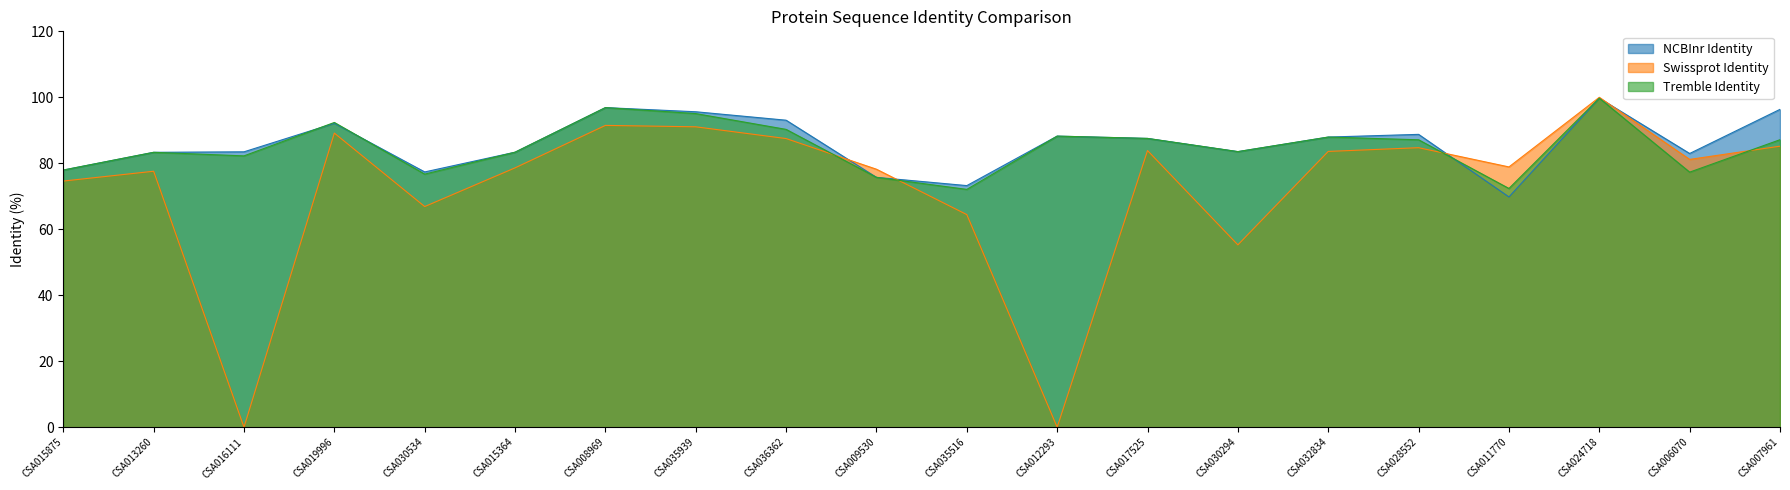

Reading right to left, transcribe all the data shown in this chart.

NCBInr Identity: CSA007961=96.3	CSA006070=83.0	CSA024718=99.7	CSA011770=69.8	CSA028552=88.8	CSA032834=88.0	CSA030294=83.5	CSA017525=87.5	CSA012293=88.2	CSA035516=73.2	CSA009530=75.7	CSA036362=93.1	CSA035939=95.6	CSA008969=96.9	CSA015364=83.4	CSA030534=77.4	CSA019996=92.1	CSA016111=83.5	CSA013260=83.3	CSA015875=78.0
Swissprot Identity: CSA007961=85.2	CSA006070=81.2	CSA024718=100.0	CSA011770=78.9	CSA028552=84.7	CSA032834=83.6	CSA030294=55.3	CSA017525=83.9	CSA012293=0.0	CSA035516=64.5	CSA009530=78.2	CSA036362=87.5	CSA035939=91.1	CSA008969=91.5	CSA015364=78.6	CSA030534=66.9	CSA019996=89.2	CSA016111=0.0	CSA013260=77.6	CSA015875=74.6
Tremble Identity: CSA007961=87.2	CSA006070=77.3	CSA024718=99.7	CSA011770=72.4	CSA028552=87.1	CSA032834=88.0	CSA030294=83.5	CSA017525=87.5	CSA012293=88.2	CSA035516=72.1	CSA009530=75.7	CSA036362=90.3	CSA035939=95.1	CSA008969=96.9	CSA015364=83.4	CSA030534=76.7	CSA019996=92.4	CSA016111=82.2	CSA013260=83.3	CSA015875=78.0